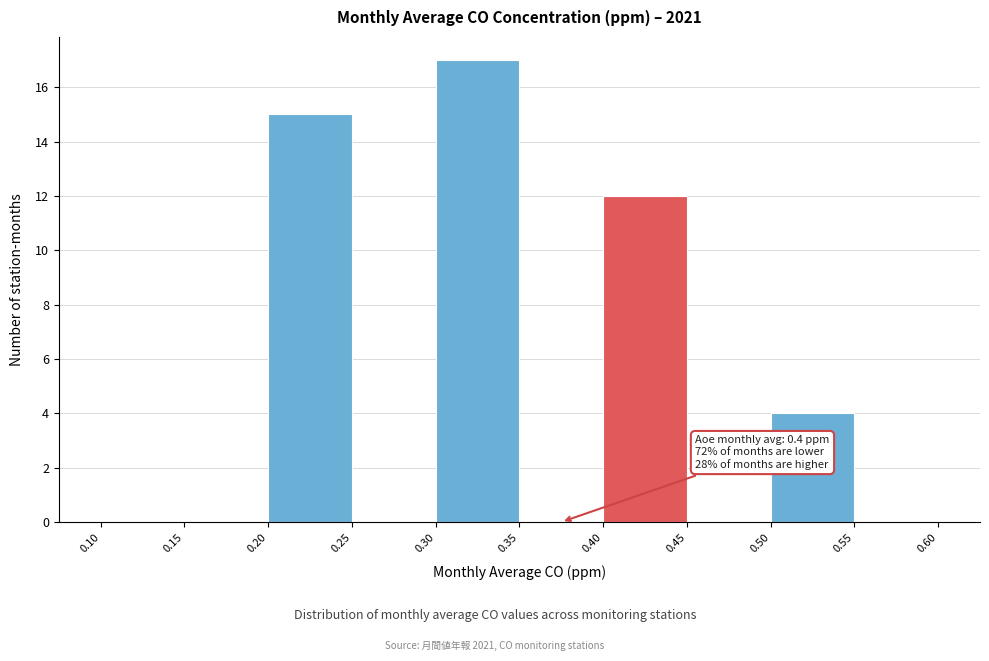

Which range on the x-axis has the tallest bar?

0.30 to 0.35